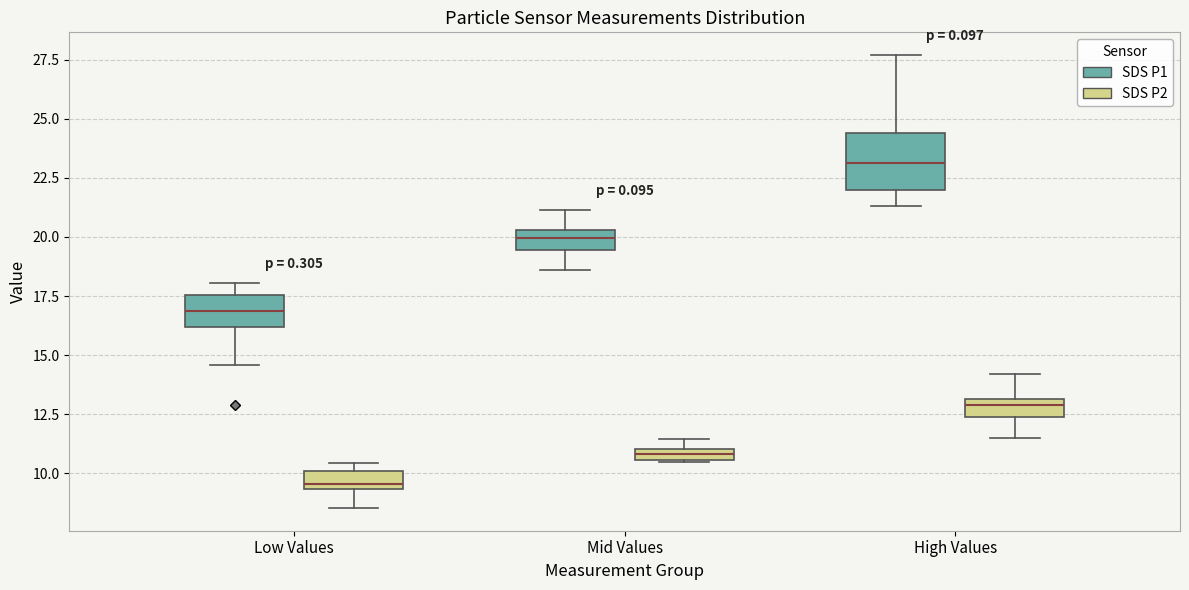

Which box has the highest median line?

High Values (SDS P1)